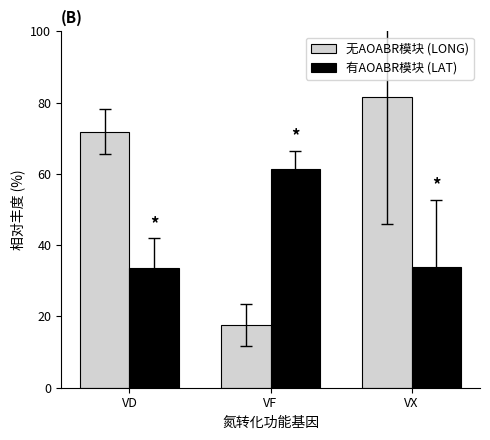

What is the spread (max minus min) of values at VX?

47.6